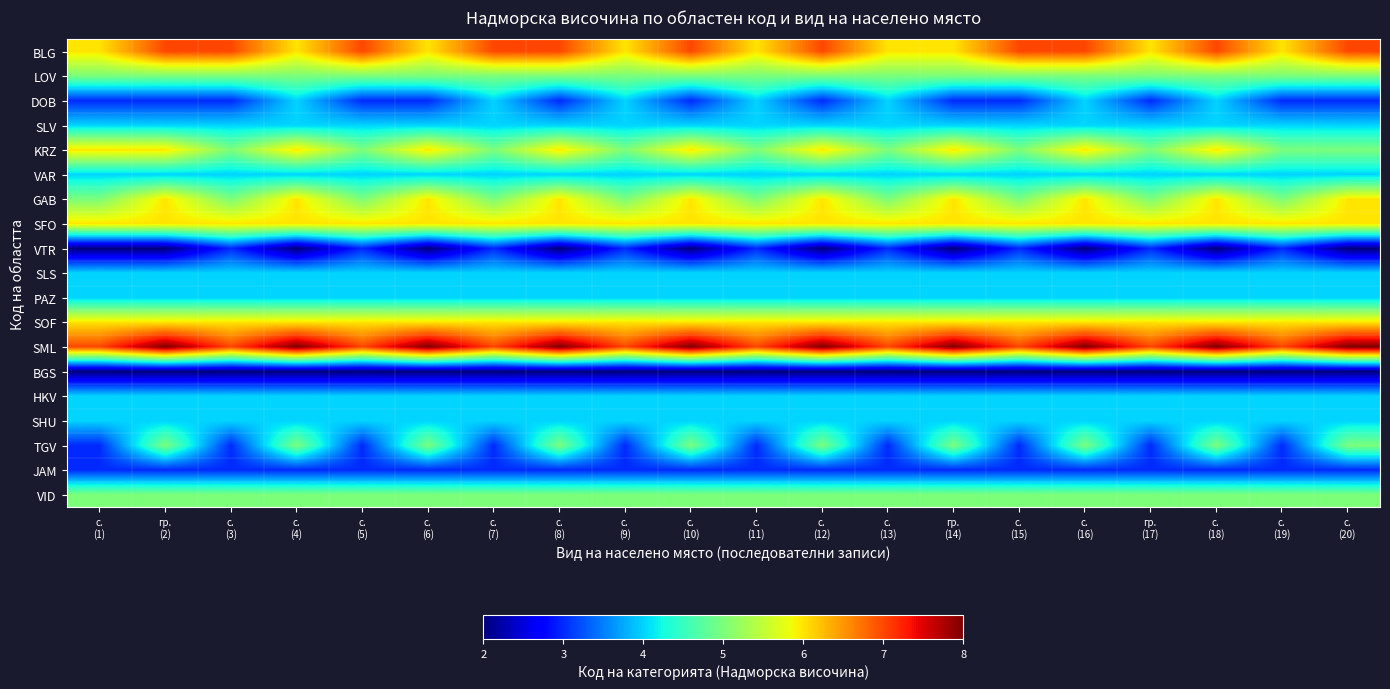

How many categories are shown in the chart?

20